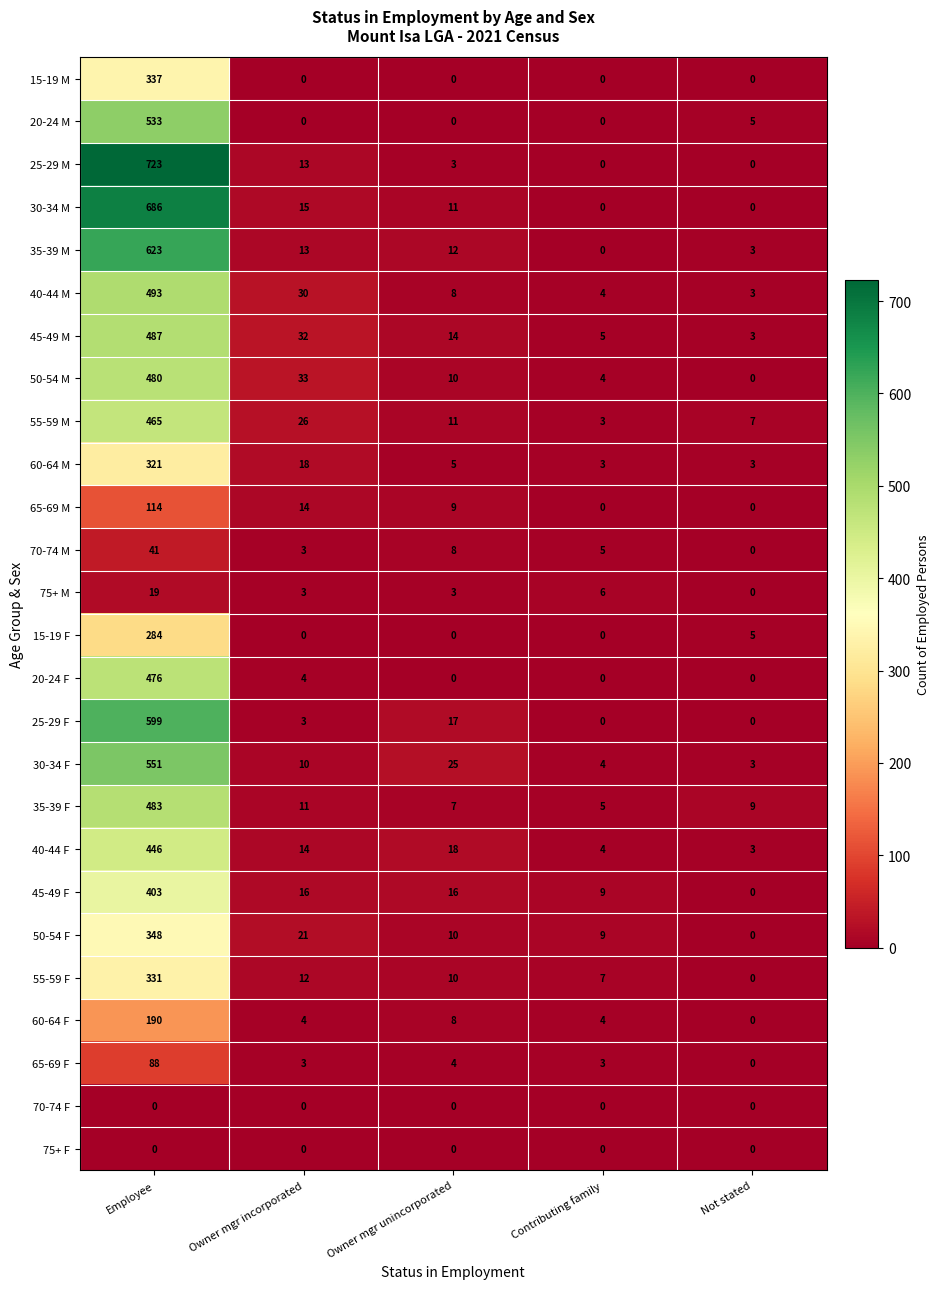

What is the total value across all series at Employee?

9521